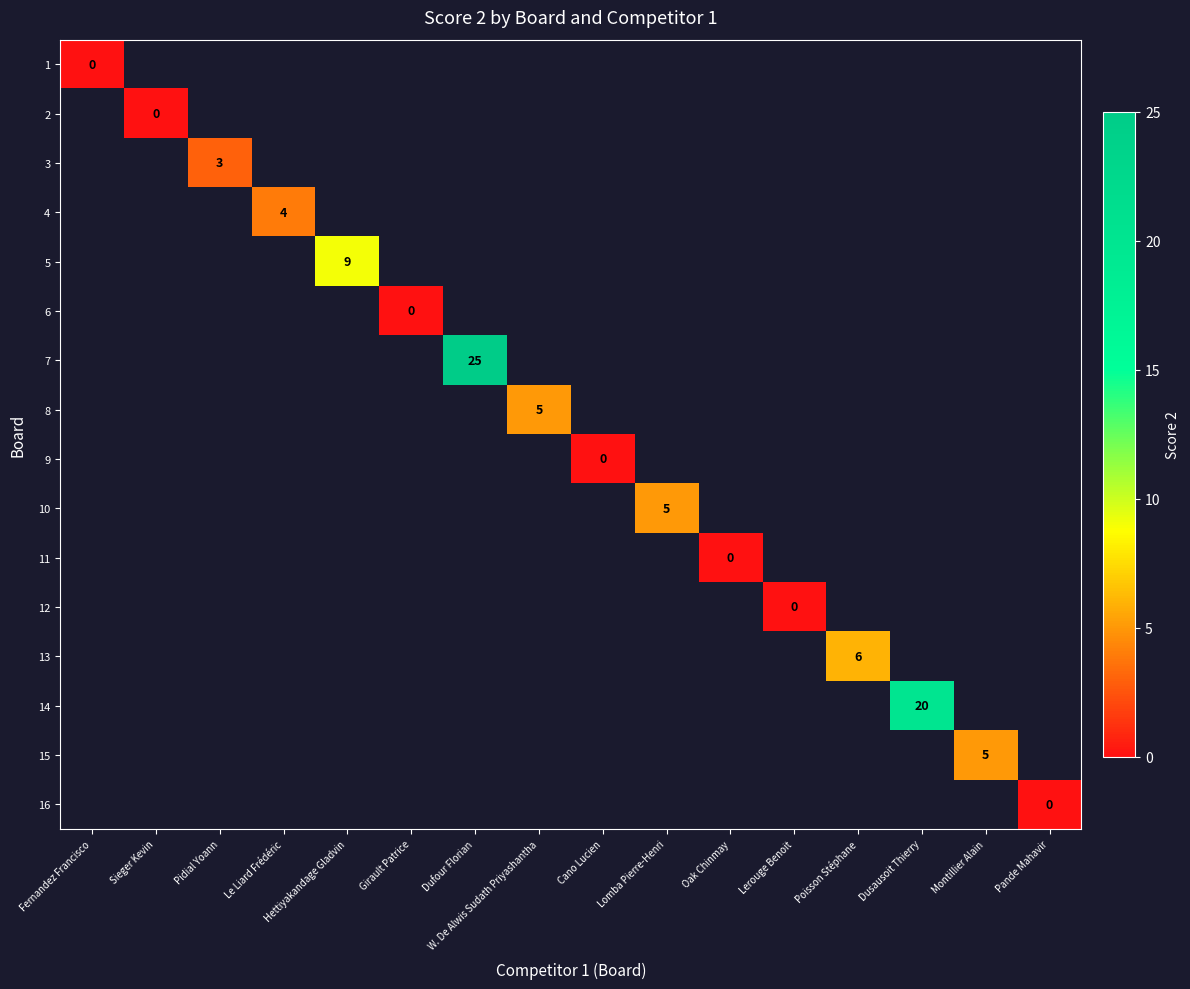

Is it true that 10 equals 5 at Lomba Pierre-Henri?

True